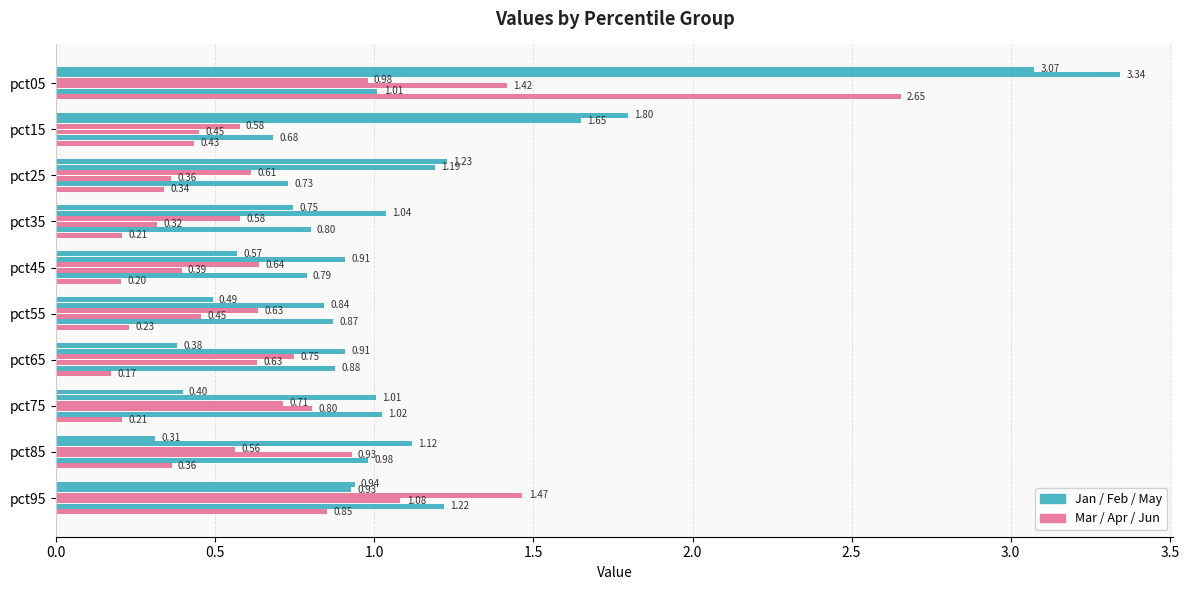

Is it true that Feb equals 1.1 at pct55?

False